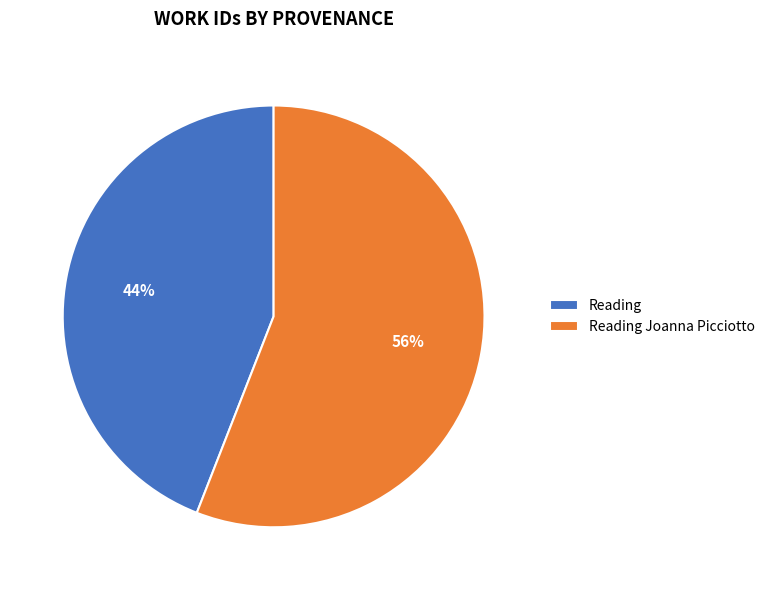

To the nearest percent, what is the difference between the largest and smallest slice percentages?

12%